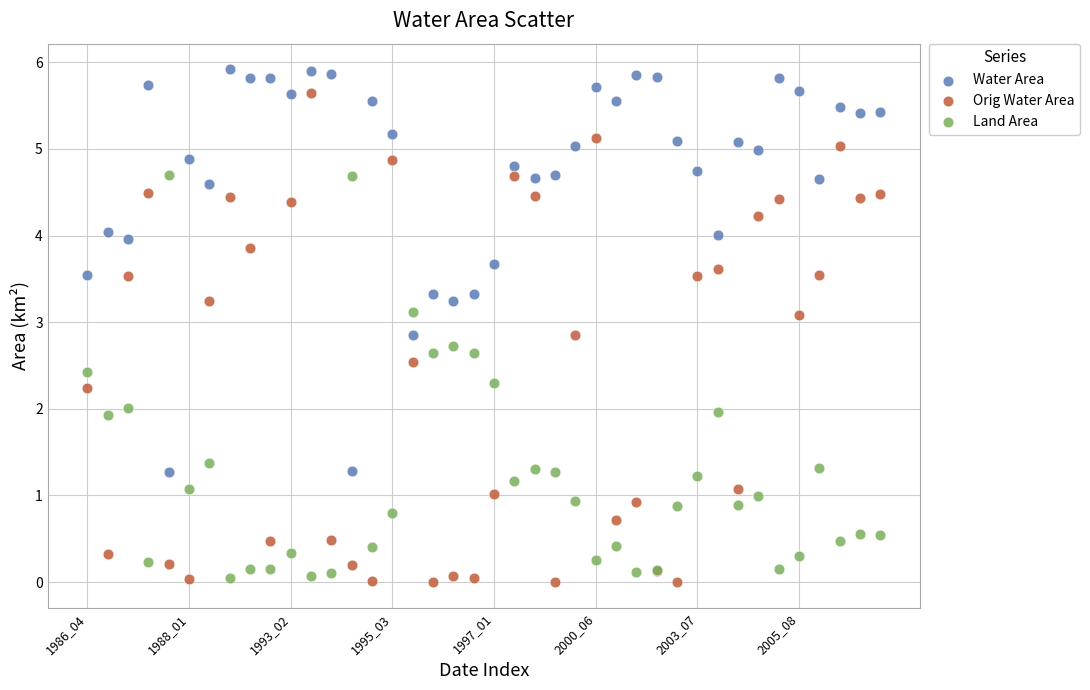

Which series has the widest spread of Y values?

Orig Water Area